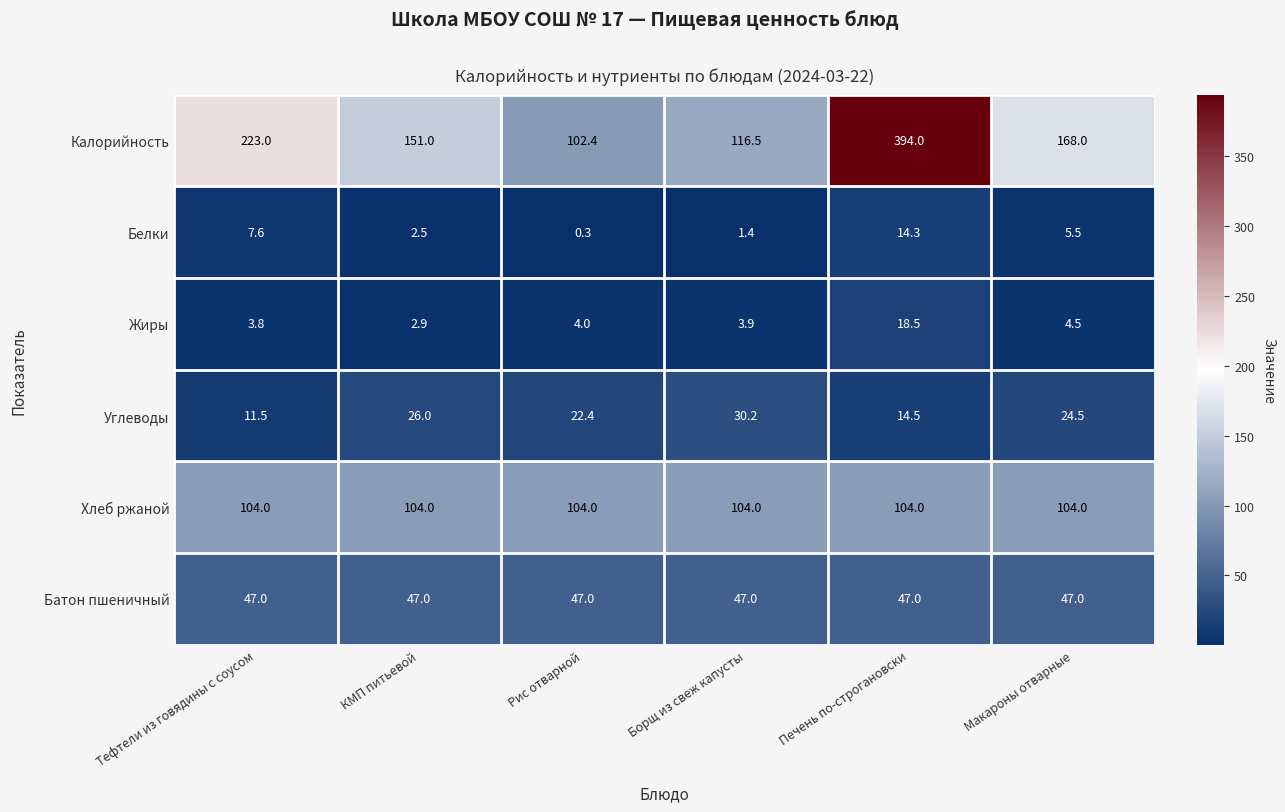

How many data points in Углеводы are less than 24?

3